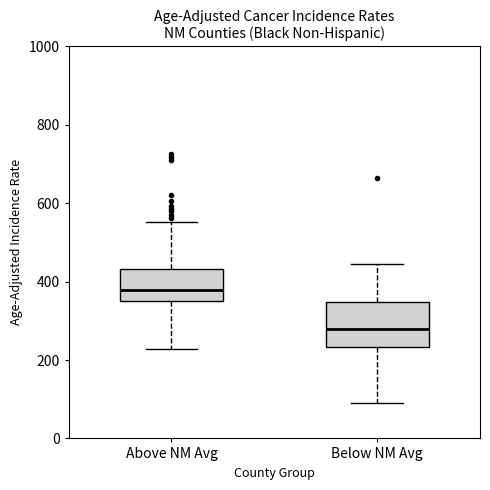

Which box is the tallest, from its lower edge to its upper edge?

Below NM Avg